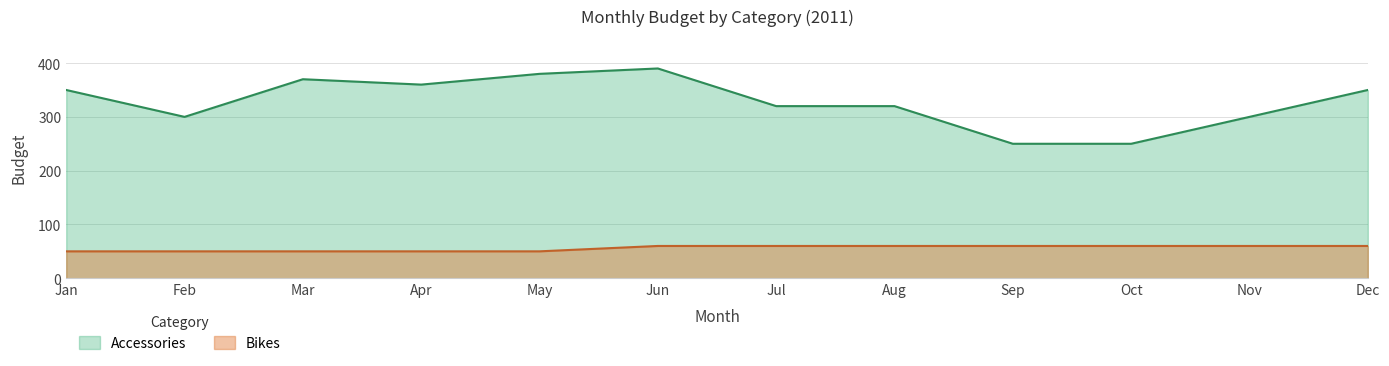

True or false: Bikes and Accessories cross at least once.

False